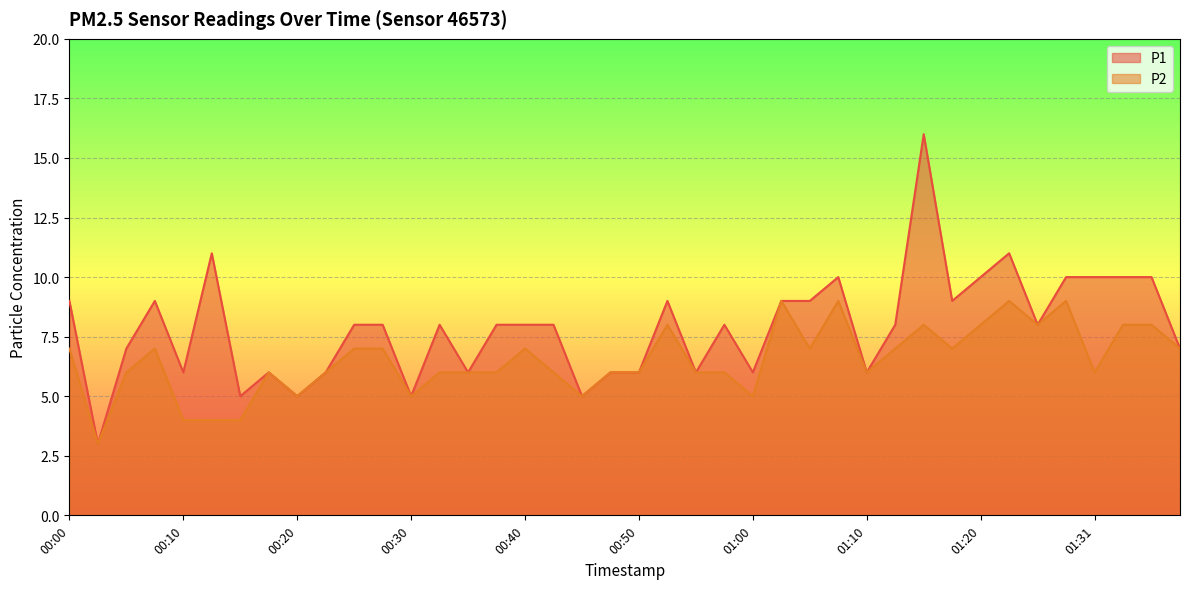

What value does the P1 series have at 00:22?

6